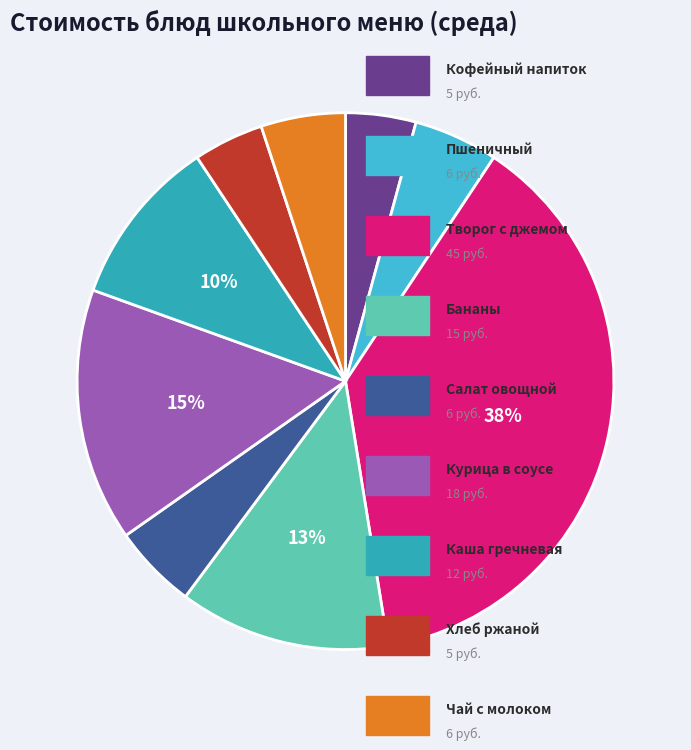

Is there a majority slice in this chart?

No